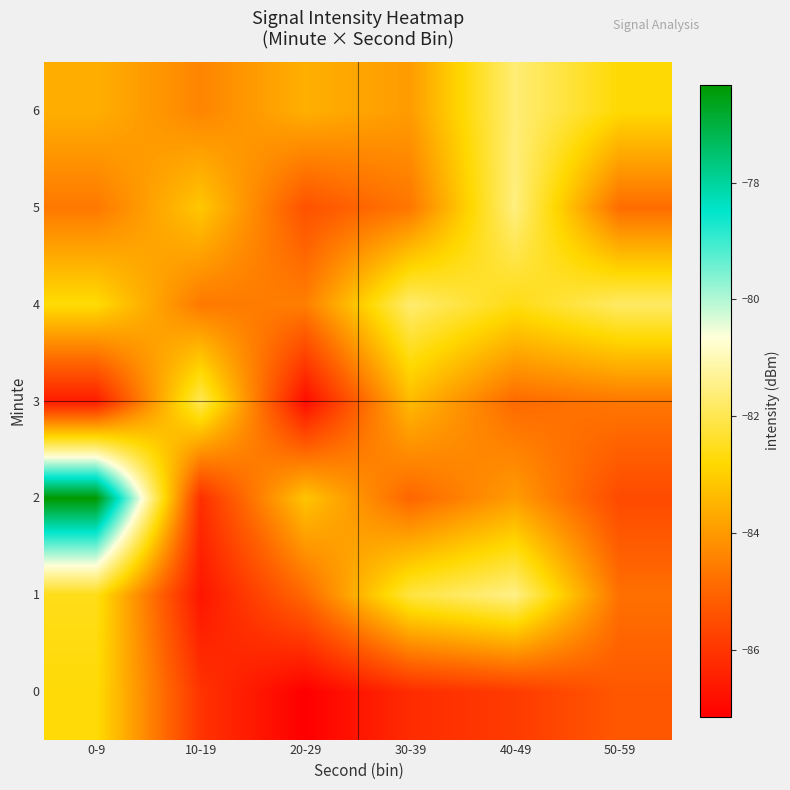

Reading left to right, transcribe all the data shown in this chart.

0: 0-9=-82.7	10-19=-86.0	20-29=-87.2	30-39=-86.2	40-49=-85.9	50-59=-85.3
1: 0-9=-82.6	10-19=-86.7	20-29=-84.9	30-39=-82.2	40-49=-81.5	50-59=-84.8
2: 0-9=-76.3	10-19=-86.1	20-29=-83.2	30-39=-85.0	40-49=-84.0	50-59=-85.6
3: 0-9=-86.5	10-19=-82.0	20-29=-86.9	30-39=-83.4	40-49=-84.9	50-59=-84.6
4: 0-9=-82.7	10-19=-84.6	20-29=-84.5	30-39=-81.7	40-49=-82.6	50-59=-81.8
5: 0-9=-84.6	10-19=-83.1	20-29=-85.4	30-39=-84.7	40-49=-81.5	50-59=-84.8
6: 0-9=-83.6	10-19=-84.4	20-29=-83.6	30-39=-84.0	40-49=-81.6	50-59=-82.8